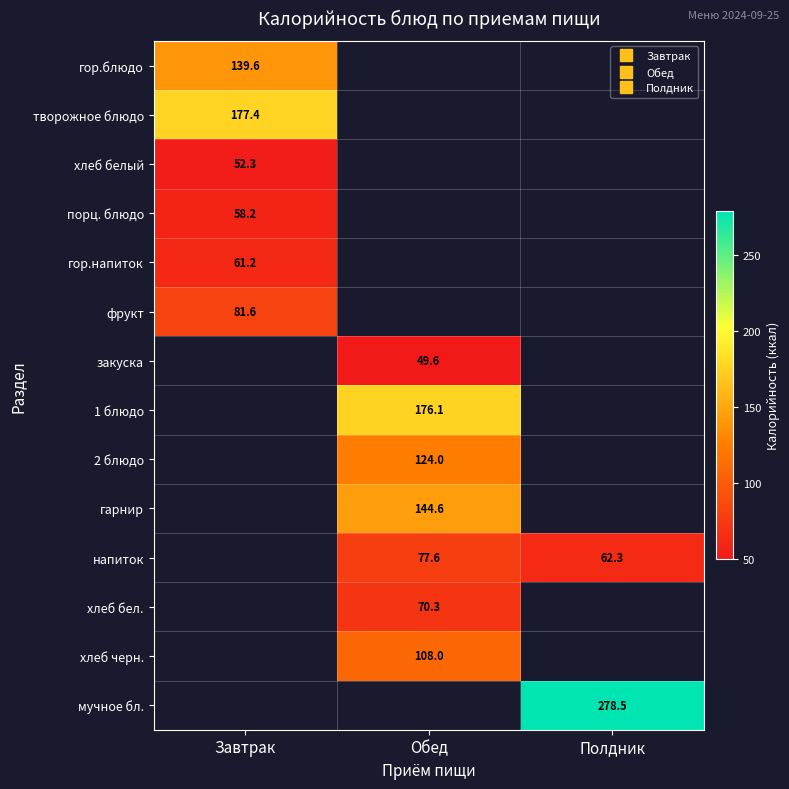

Is it true that 1 блюдо equals 294.4 at Обед?

False